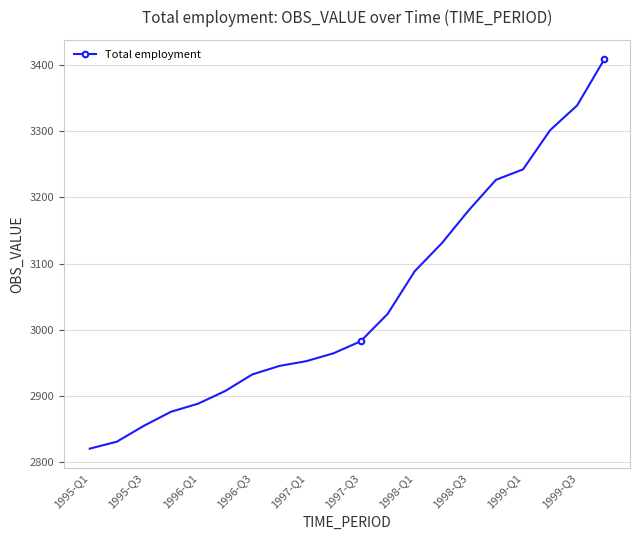

What is the difference between the maximum and minimum values?

587.4